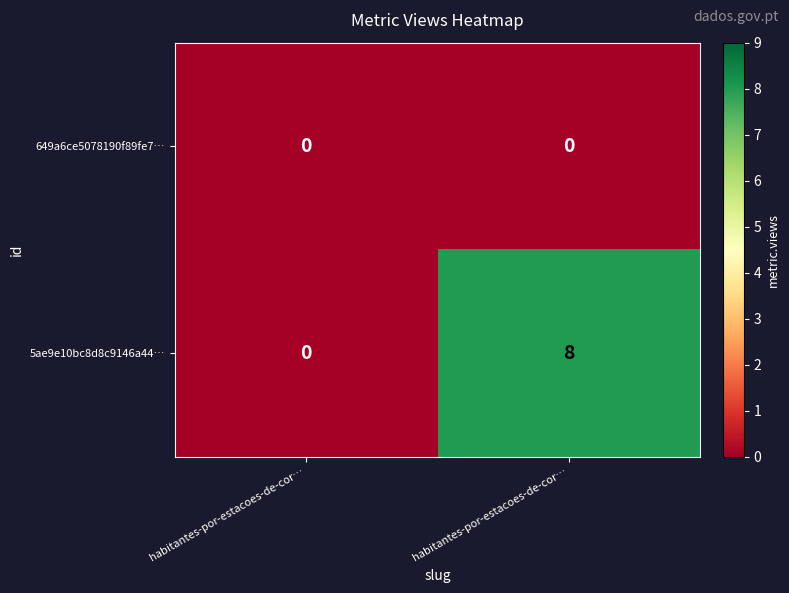

Count the number of data series in this chart.

2